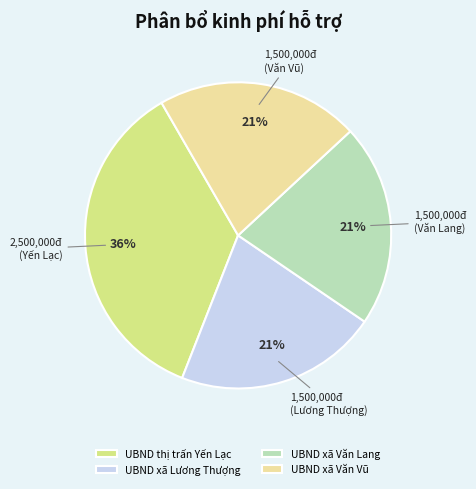

Which has a higher value, UBND thị trấn Yến Lạc or UBND xã Văn Vũ?

UBND thị trấn Yến Lạc